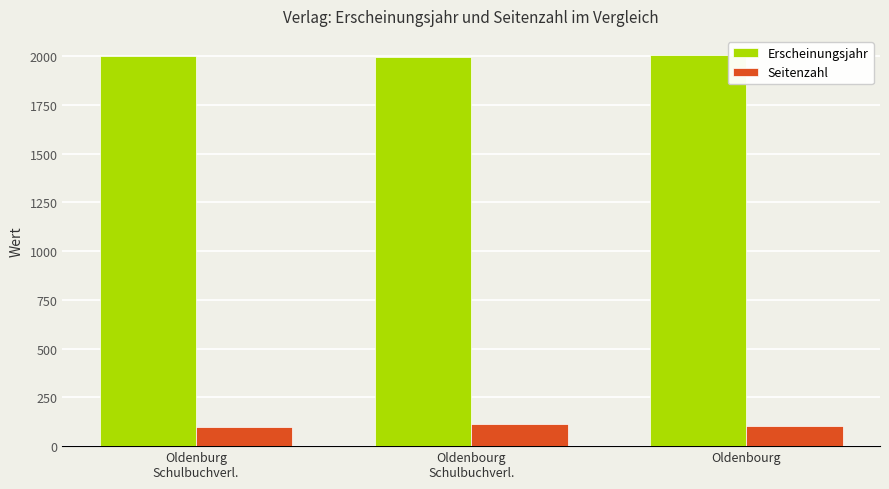

The value of Erscheinungsjahr at Oldenbourg is 2004. True or false?

True